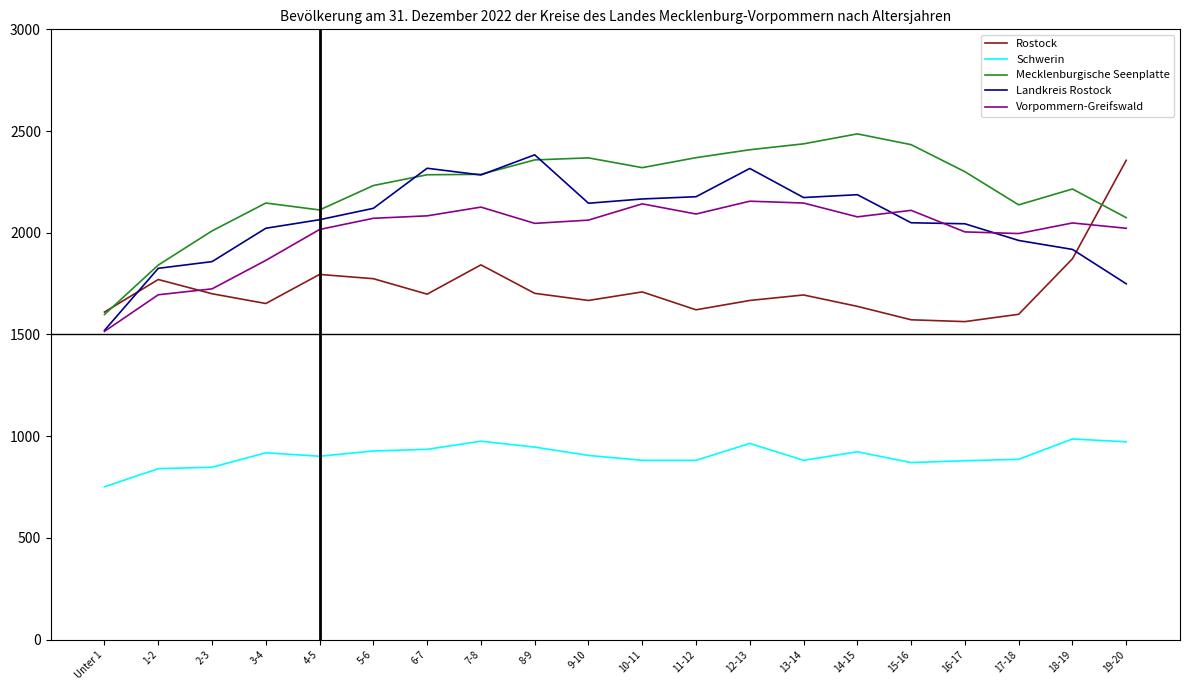

Which series has the largest total across all categories?

Mecklenburgische Seenplatte